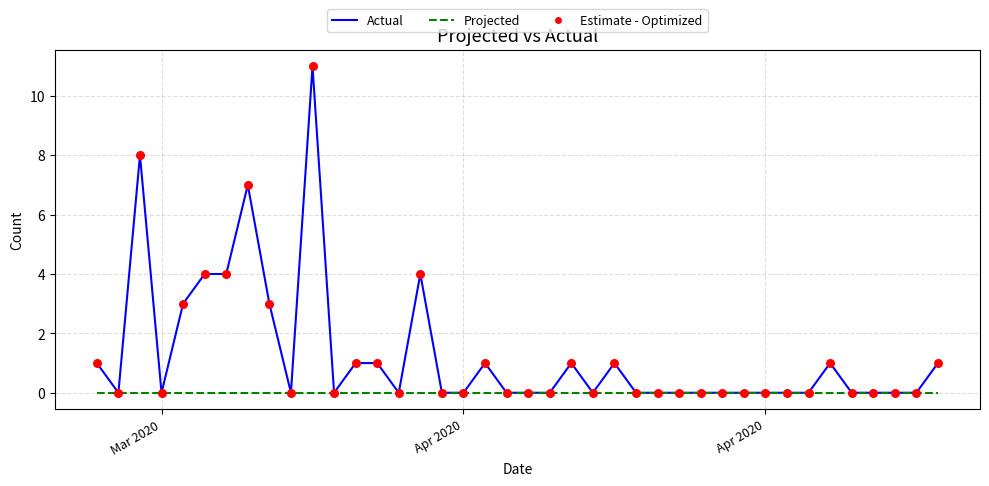

What is the maximum value shown in the chart?

11